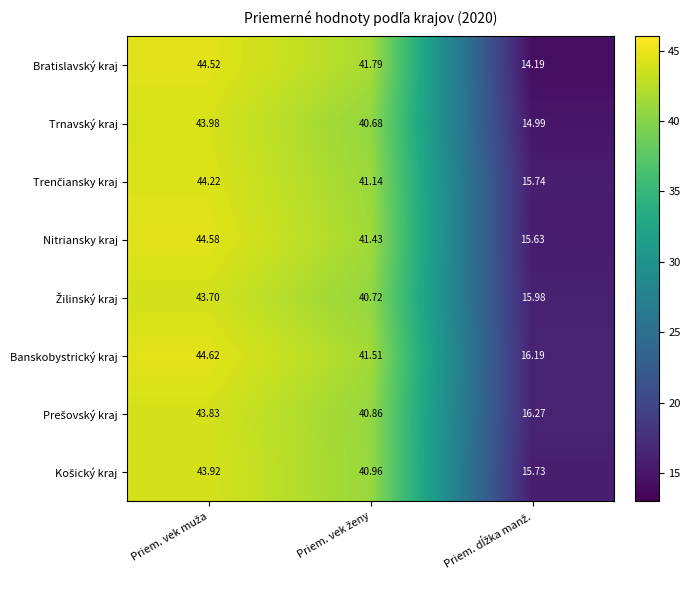

Which series has the largest range (max minus min)?

Bratislavský kraj